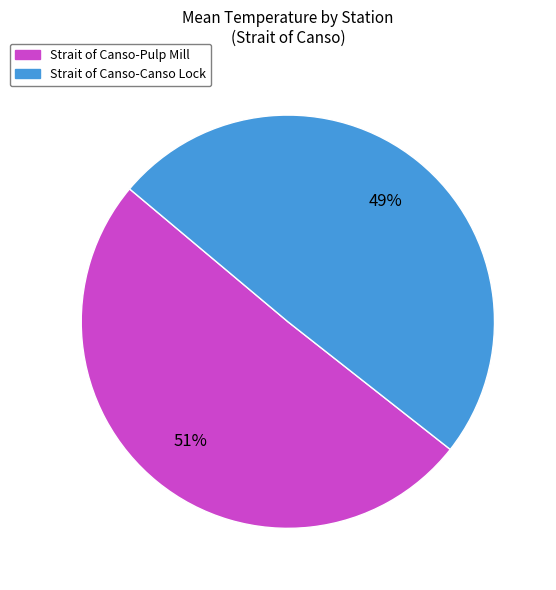

True or false: Strait of Canso-Canso Lock accounts for 35% of the total.

False